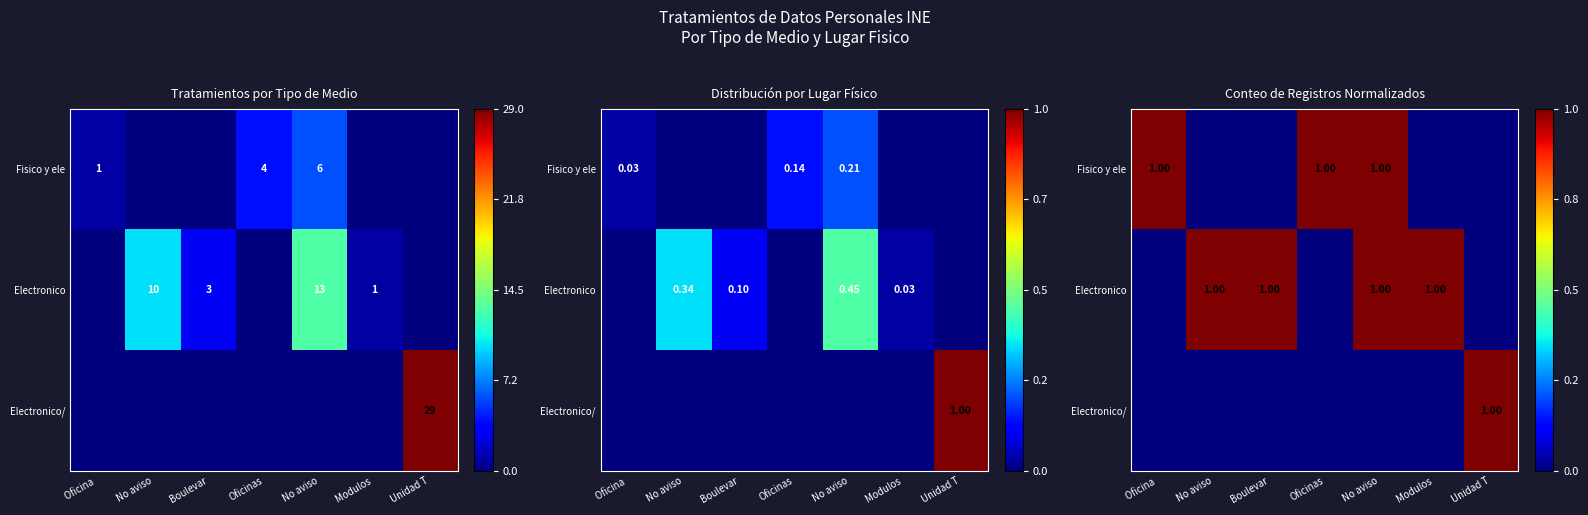

Is it true that Electronico/ equals 1 at Boulevar?

False